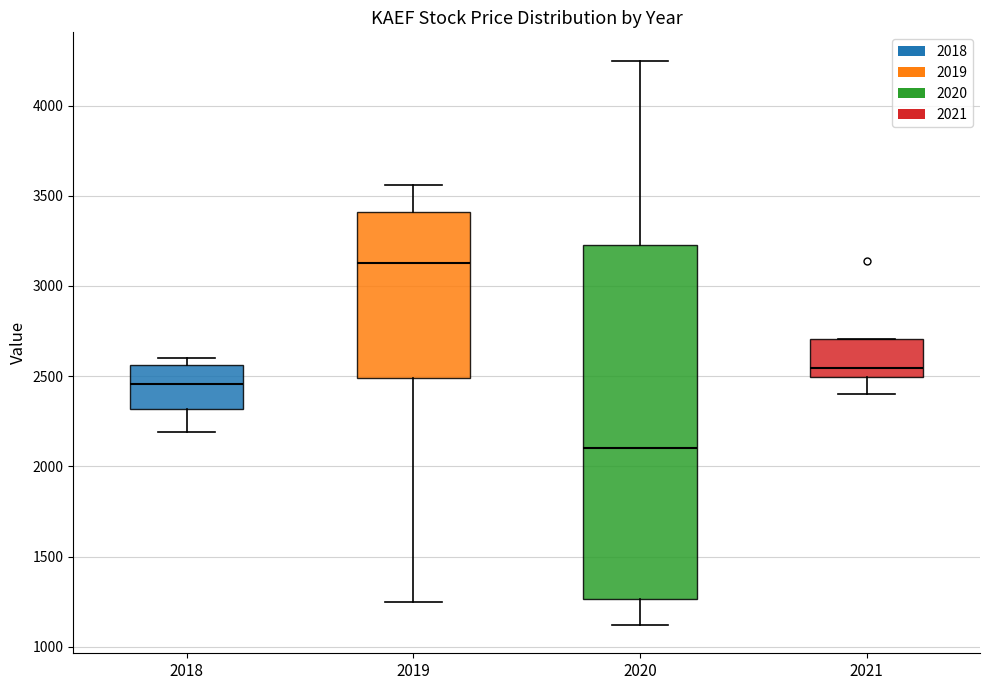

Reading left to right, read every box against the y-axis: the position of its median line, the range the box covers, and the ends of its whiskers. The values are not printed on the chart, so give them approximately, as read against the axis.

2018: median 2450, box 2300 to 2550, whiskers 2200 to 2600
2019: median 3150, box 2500 to 3400, whiskers 1250 to 3550
2020: median 2100, box 1250 to 3250, whiskers 1100 to 4250
2021: median 2550, box 2500 to 2700, whiskers 2400 to 2700